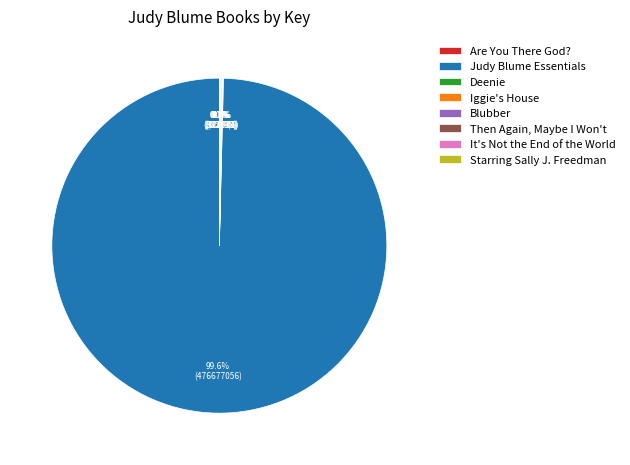

Is there any slice that represents more than half of the pie?

Yes